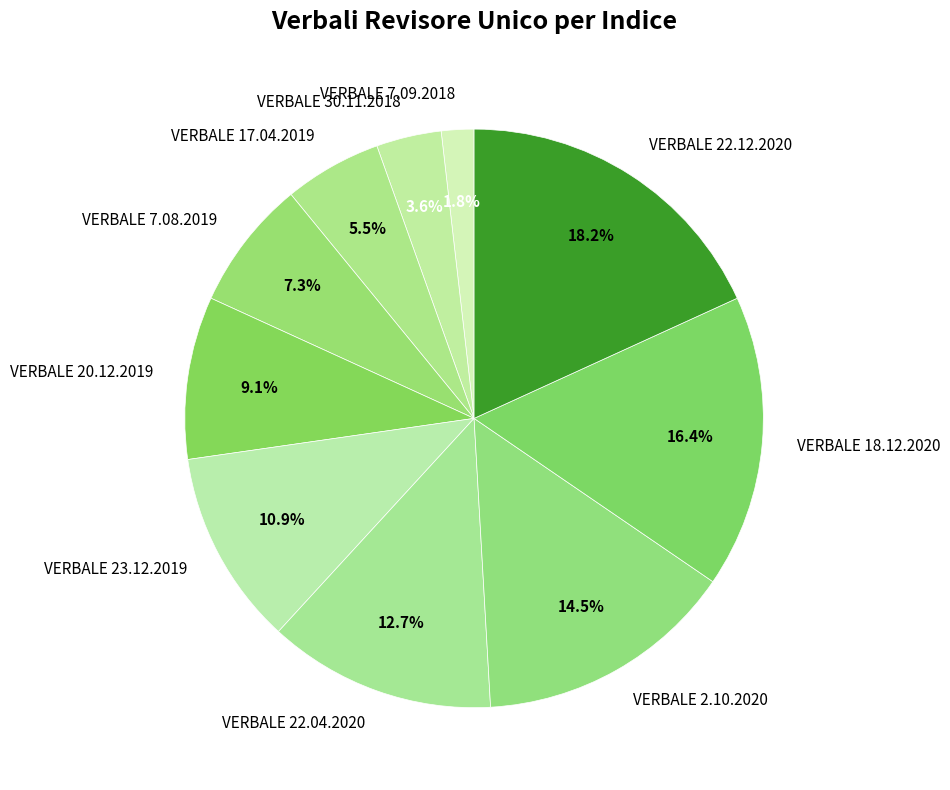

What is the ratio of the value at VERBALE 7.08.2019 to the value at VERBALE 22.12.2020?

0.4